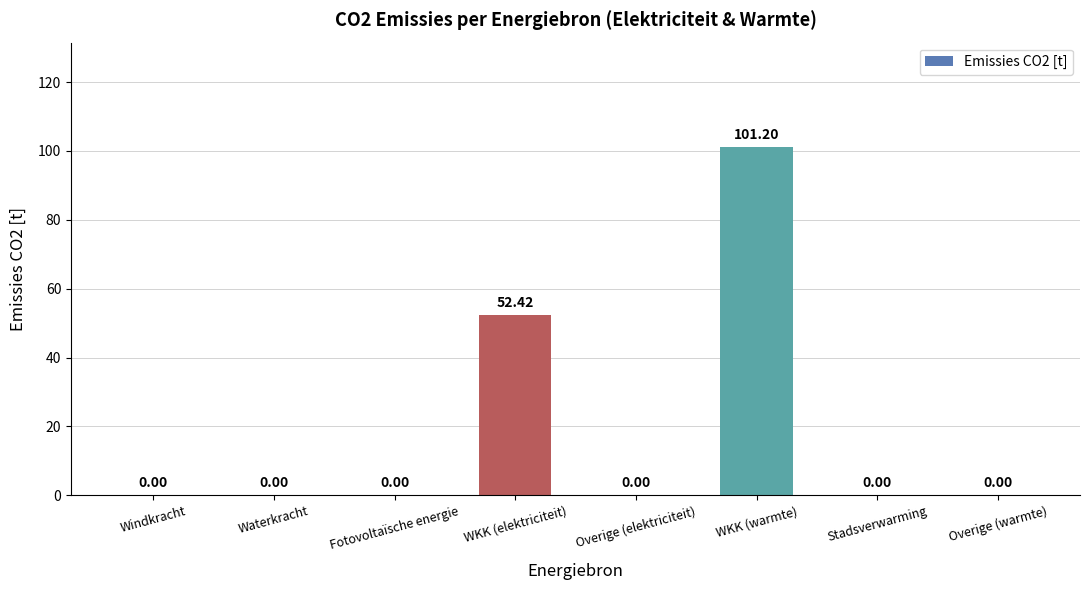

How many positive values are there?

2